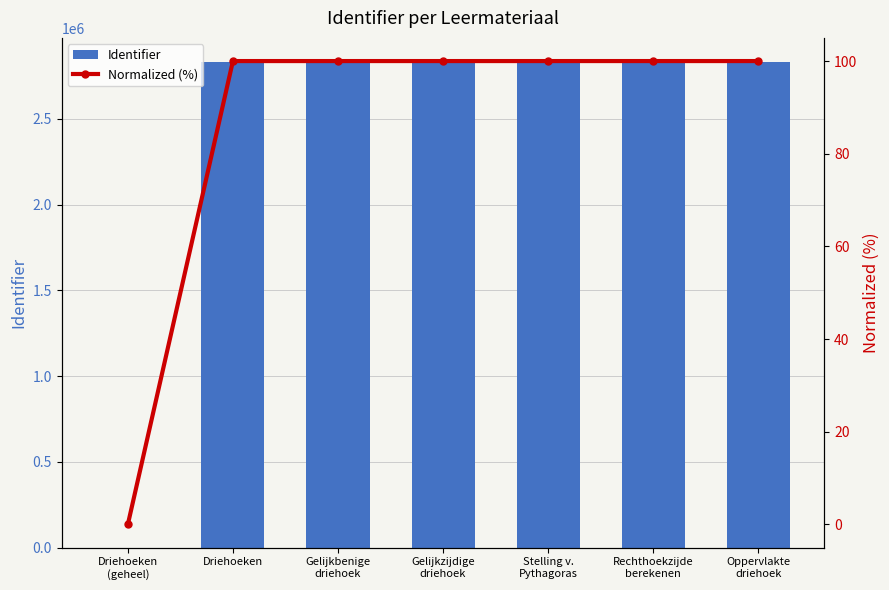

The value of Identifier at Rechthoekzijde
berekenen is 826038.9. True or false?

False